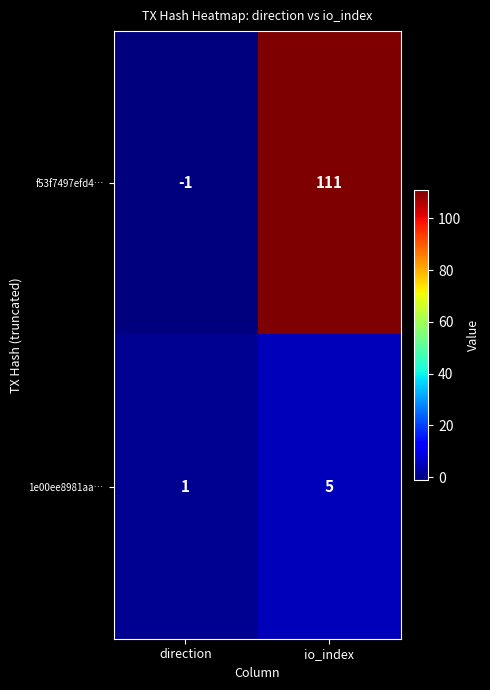

Reading left to right, extract all data points from this chart.

f53f7497efd4…: -1	111
1e00ee8981aa…: 1	5